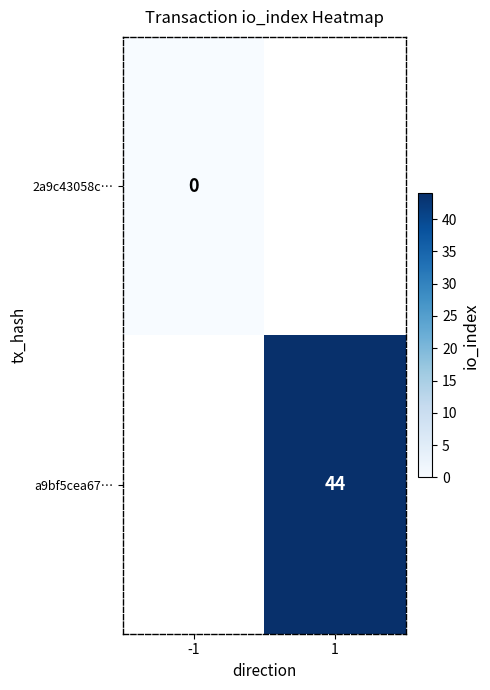

True or false: a9bf5cea67… has a value of 44 at 1.

True